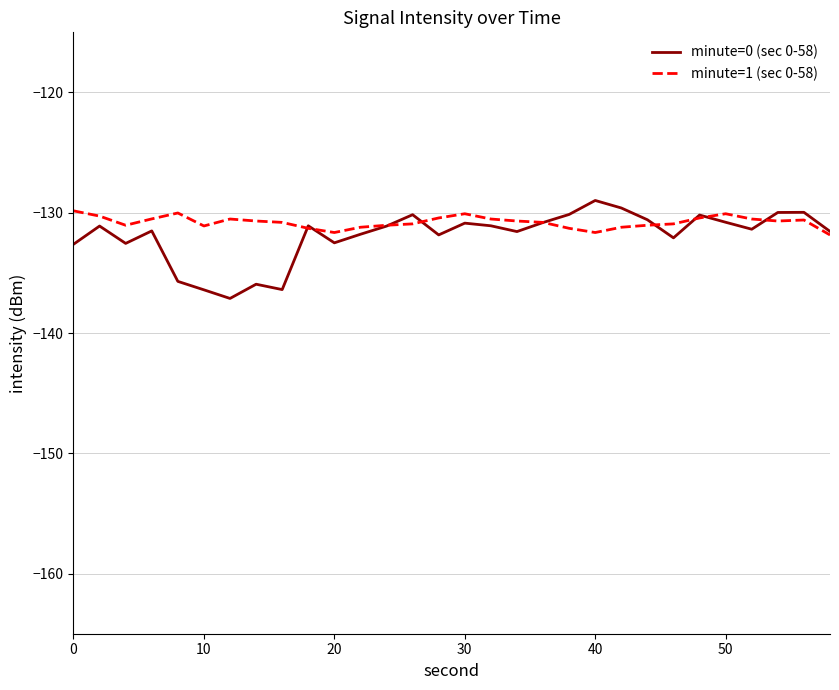

Which series has the largest range (max minus min)?

minute=0 (sec 0-58)